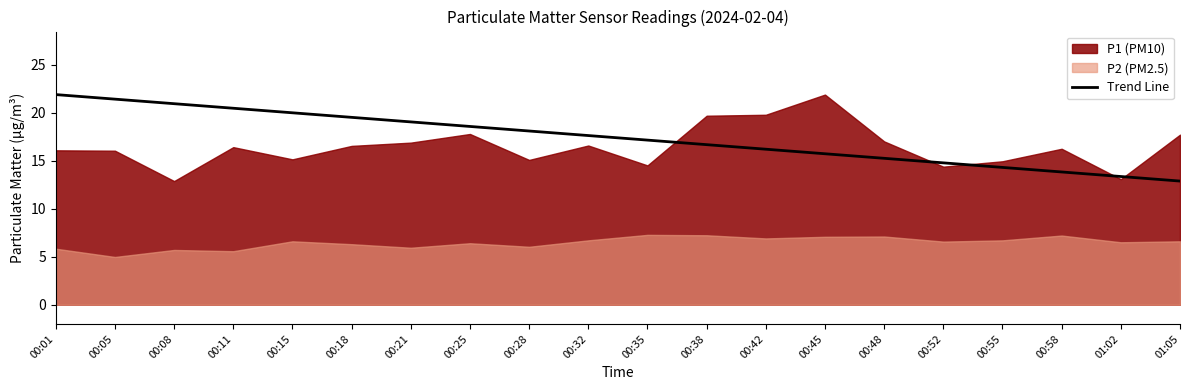

What is the difference between the second highest and second lowest values?

8.1